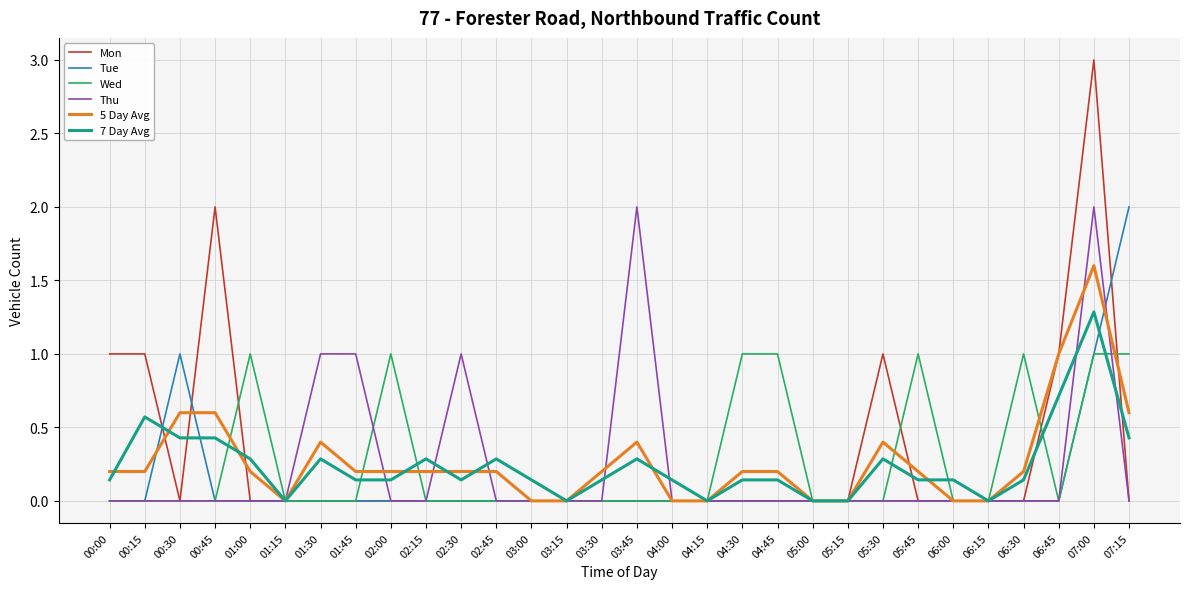

What are all the series names shown in the legend?

Mon, Tue, Wed, Thu, 5 Day Avg, 7 Day Avg